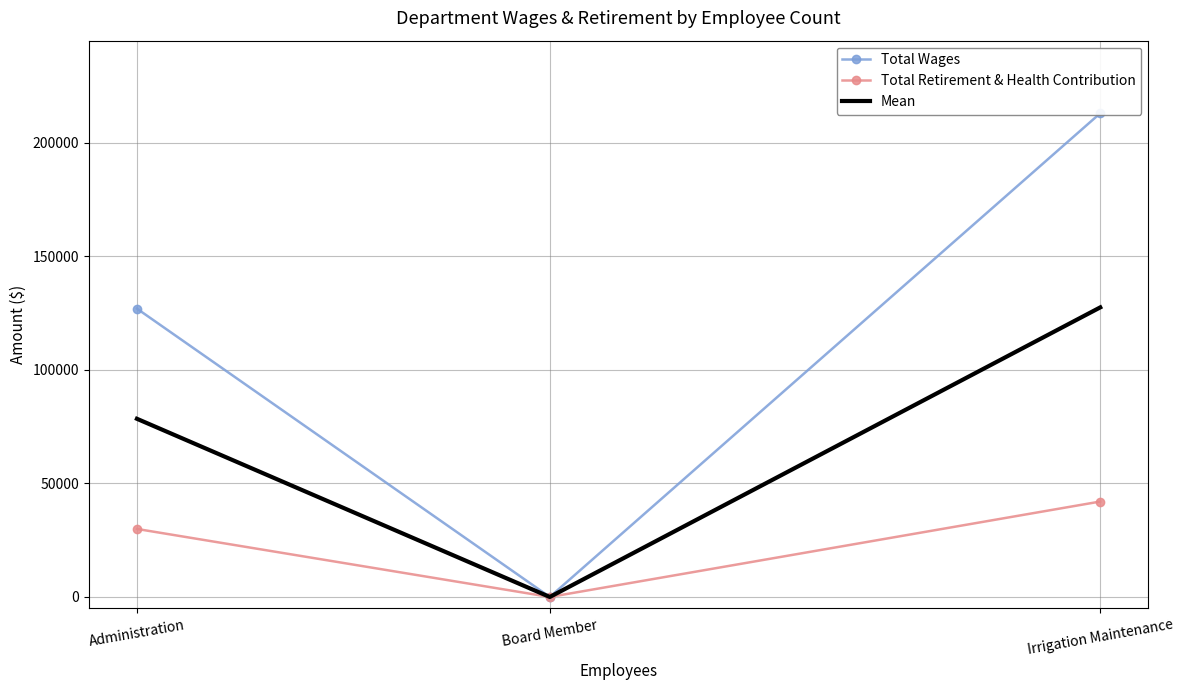

What are all the series names shown in the legend?

Total Wages, Total Retirement & Health Contribution, Mean